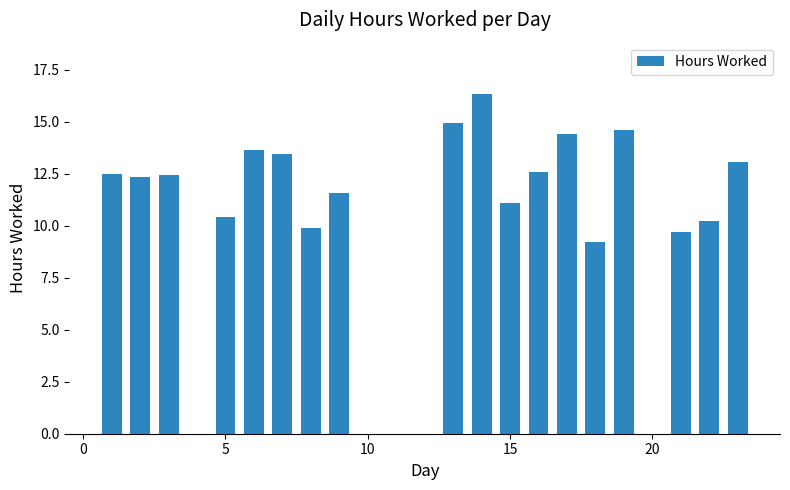

What is the maximum value shown in the chart?

16.3